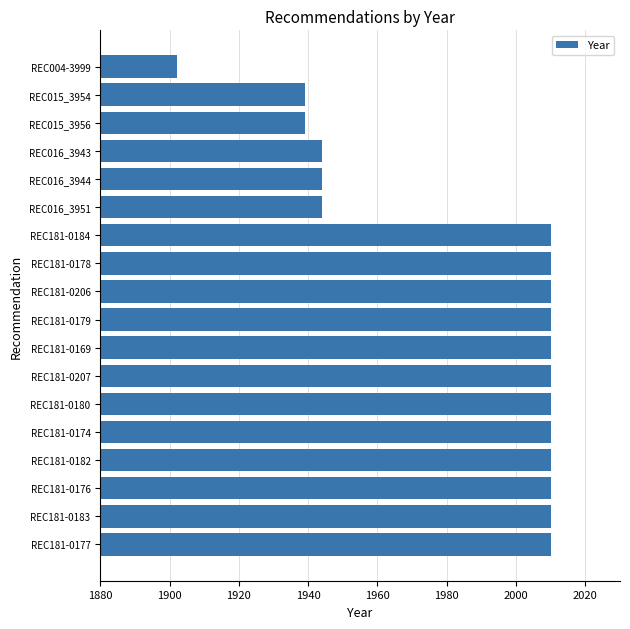

Approximately how many times larger is the value at REC181-0206 compared to REC181-0176?

1.0